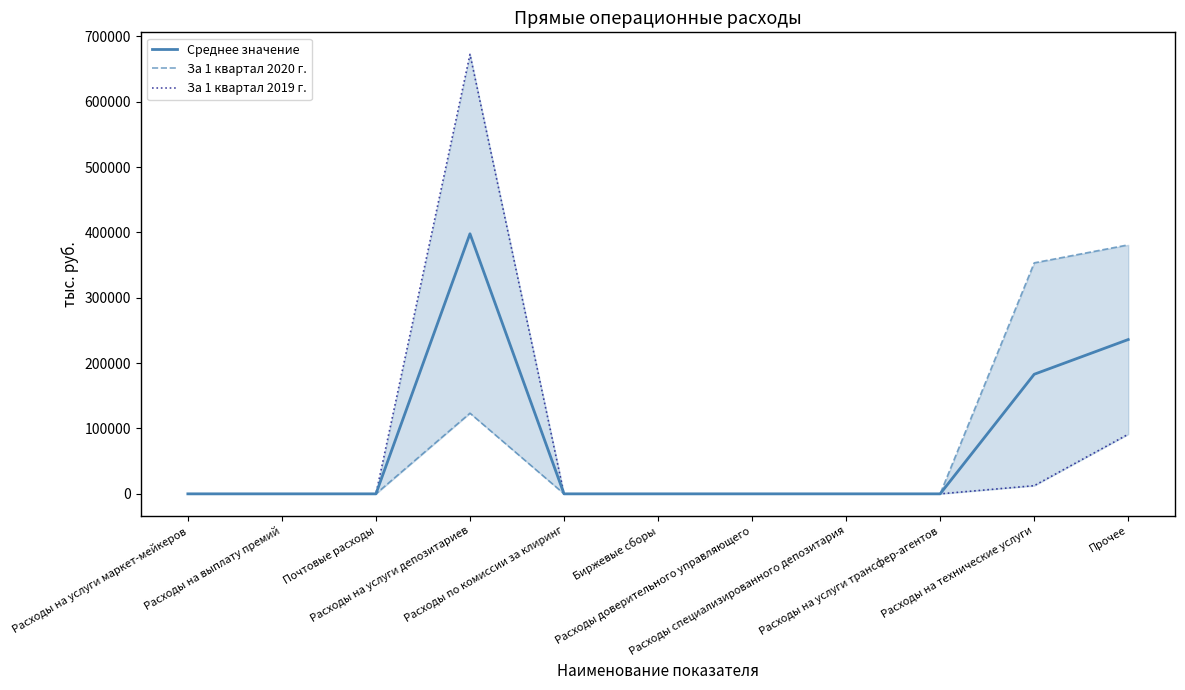

List the labels in order of За 1 квартал 2019 г. value, largest first.

Расходы на услуги депозитариев, Прочее, Расходы на технические услуги, Расходы на услуги маркет-мейкеров, Расходы на выплату премий, Почтовые расходы, Расходы по комиссии за клиринг, Биржевые сборы, Расходы доверительного управляющего, Расходы специализированного депозитария, Расходы на услуги трансфер-агентов